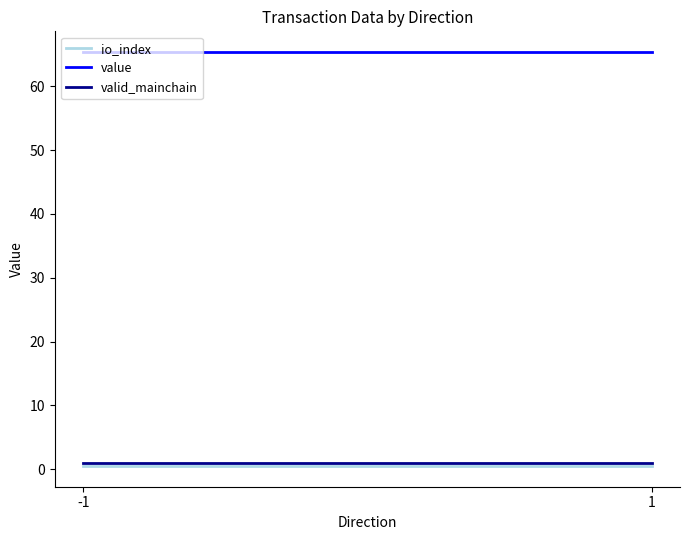

Where is io_index nearest to the value 0?

-1